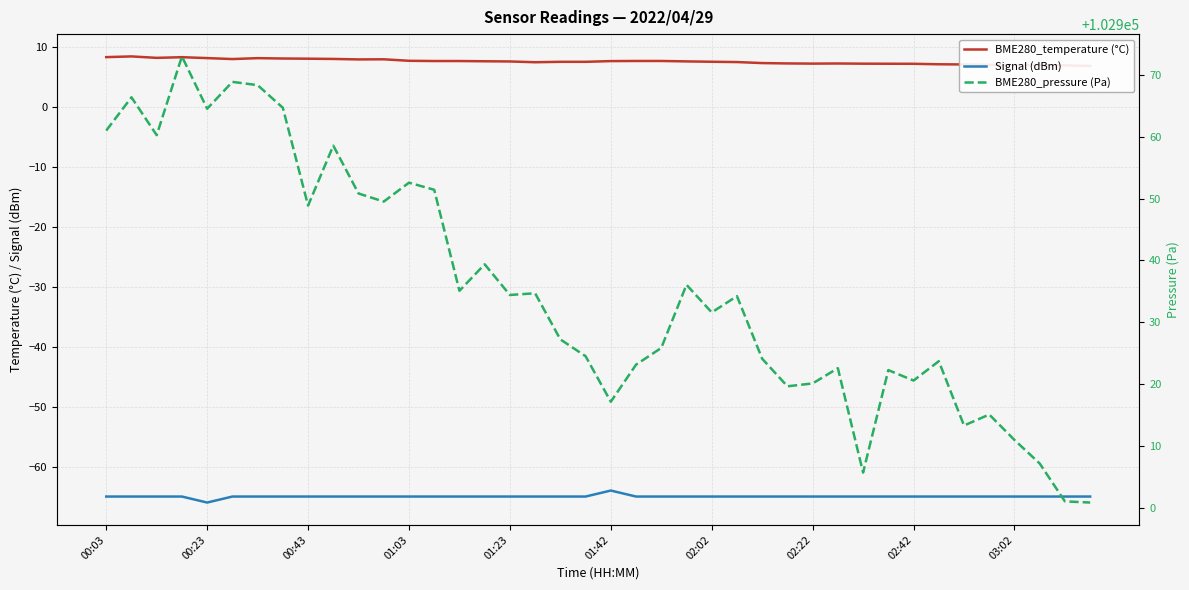

Does the chart have visible grid lines?

Yes